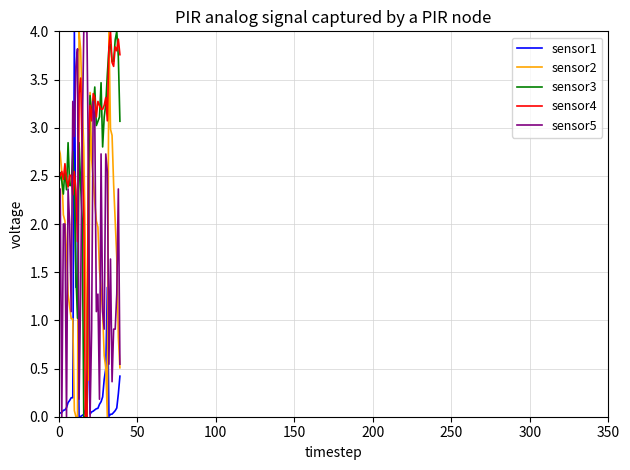

What is the greatest value displayed?

4.0